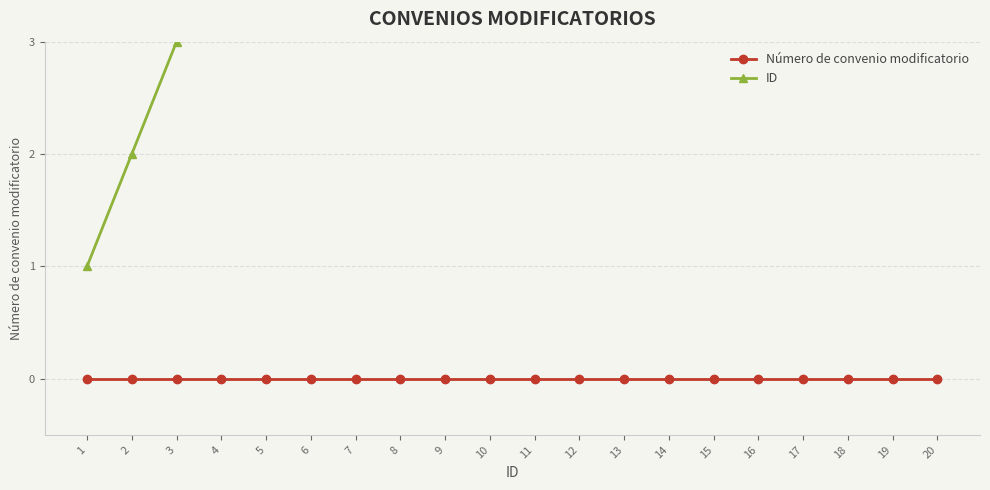

Reading left to right, what are all the values shown in this chart?

Número de convenio modificatorio: 1=0	2=0	3=0	4=0	5=0	6=0	7=0	8=0	9=0	10=0	11=0	12=0	13=0	14=0	15=0	16=0	17=0	18=0	19=0	20=0
ID: 1=1	2=2	3=3	4=4	5=5	6=6	7=7	8=8	9=9	10=10	11=11	12=12	13=13	14=14	15=15	16=16	17=17	18=18	19=19	20=20